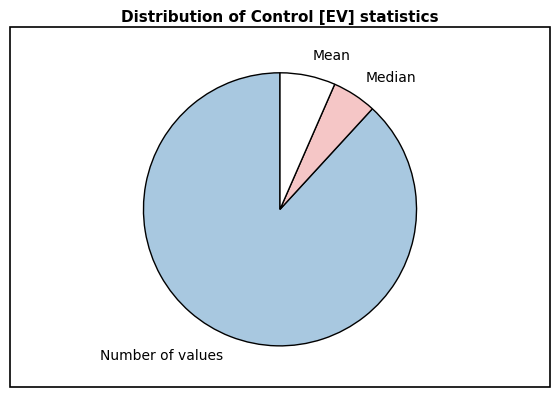

Combined, do Median and Mean account for over 50%?

No